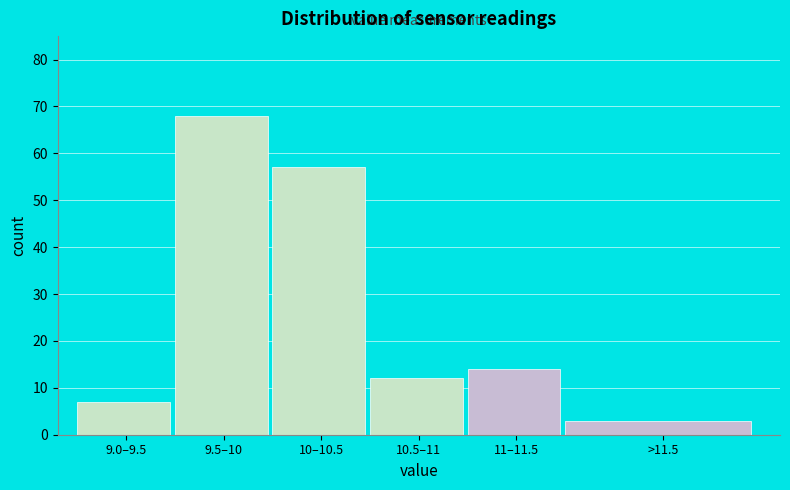

Reading right to left, extract all data points from this chart.

3	14	12	57	68	7